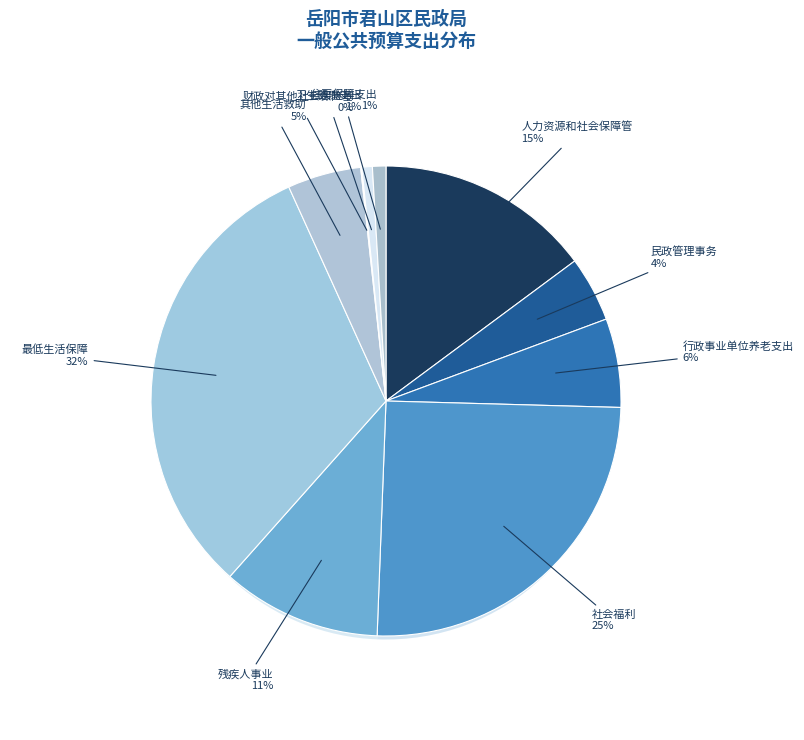

Does 最低生活保障 represent more than half of the total?

No